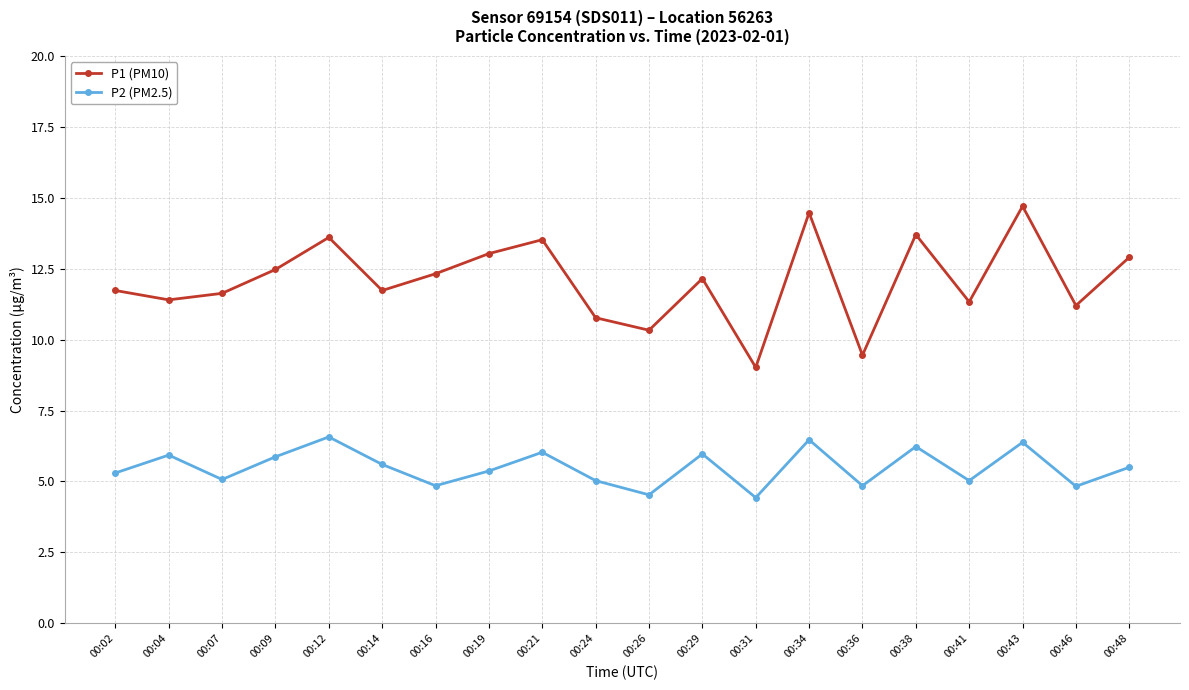

The value of P1 (PM10) at 00:43 is 3.7. True or false?

False